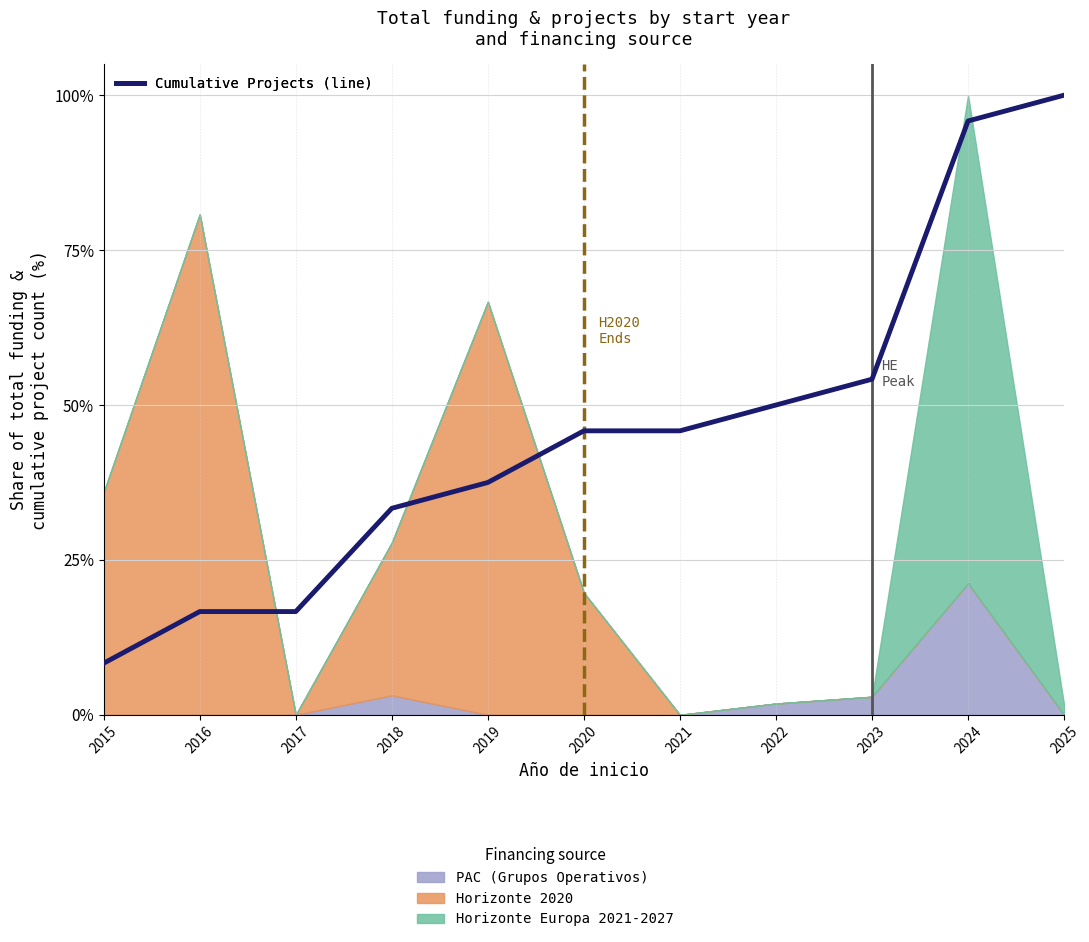

Rank the categories by value from highest to lowest.

2025, 2024, 2023, 2022, 2020, 2021, 2019, 2018, 2016, 2017, 2015